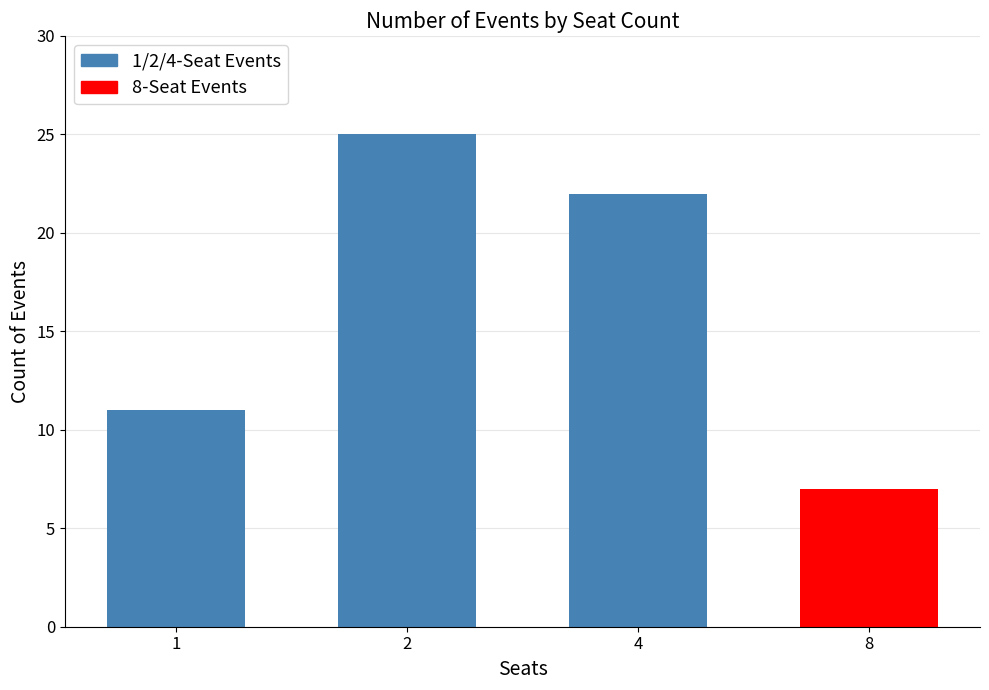

How many data points are above 22?

1